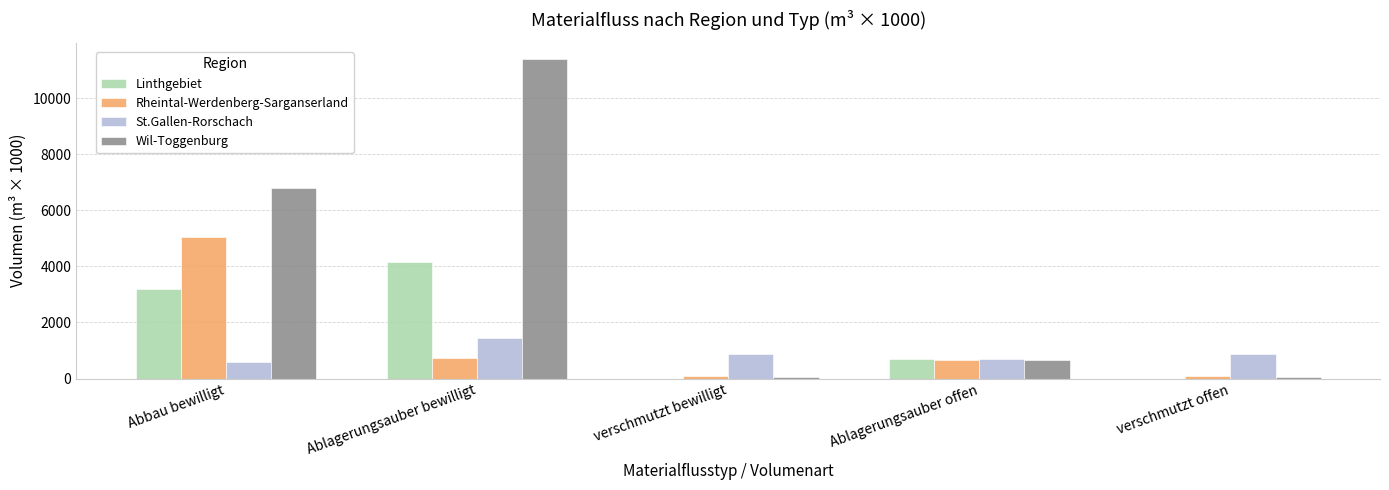

Between Abbau bewilligt and Ablagerungsauber offen, which series saw the biggest shift?

Wil-Toggenburg